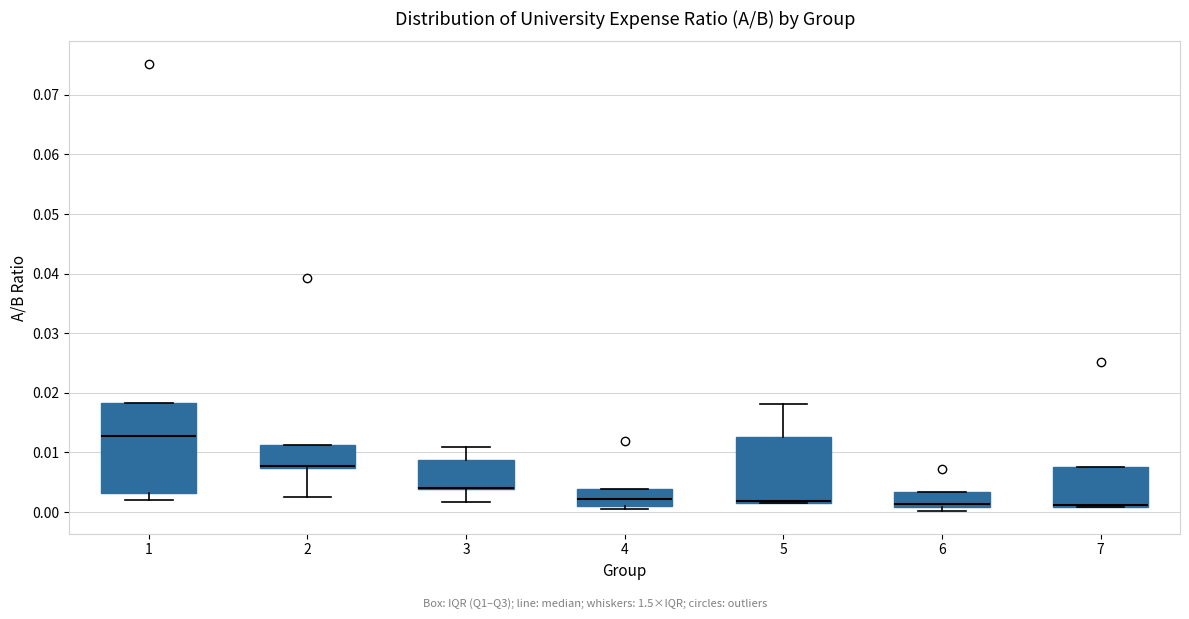

Reading left to right, transcribe this box plot: for each box, give where its median line is, the range the box spans, and where its two whiskers end, as read against the y-axis. The values are not printed on the chart, so give them approximately, as read against the axis.

1: median 0.013, box 0.003 to 0.018, whiskers 0.002 to 0.018
2: median 0.008, box 0.007 to 0.011, whiskers 0.003 to 0.011
3: median 0.004 (drawn on the box's lower edge), box 0.004 to 0.009, whiskers 0.002 to 0.011
4: median 0.002, box 0.001 to 0.004, whiskers 0.001 (just below the box's lower edge) to 0.004
5: median 0.002 (drawn on the box's lower edge), box 0.001 to 0.013, whiskers 0.001 to 0.018
6: median 0.001 (just above the box's lower edge), box 0.001 to 0.003, whiskers 0.000 to 0.003
7: median 0.001 (just above the box's lower edge), box 0.001 to 0.007, whiskers 0.001 to 0.007